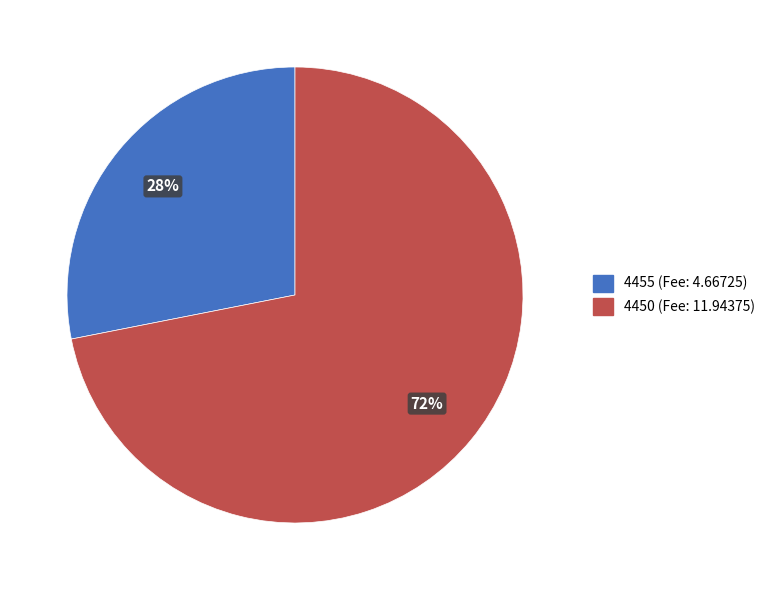

Combined, do 4455 and 4450 account for over 50%?

Yes